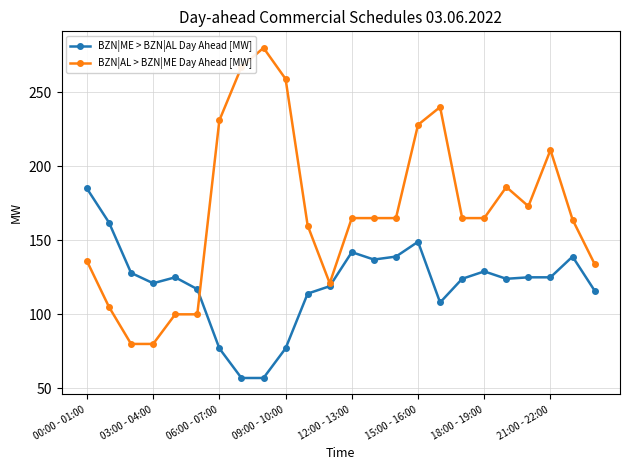

What is the value of the BZN|AL > BZN|ME Day Ahead [MW] point at the 3rd from the left?

80